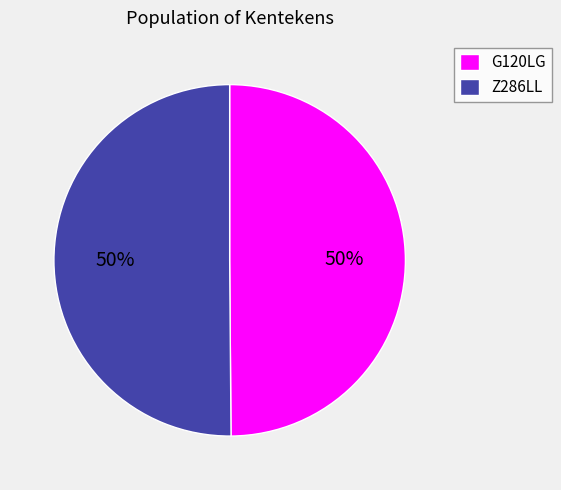

Do Z286LL and G120LG together represent more than half of the pie?

Yes